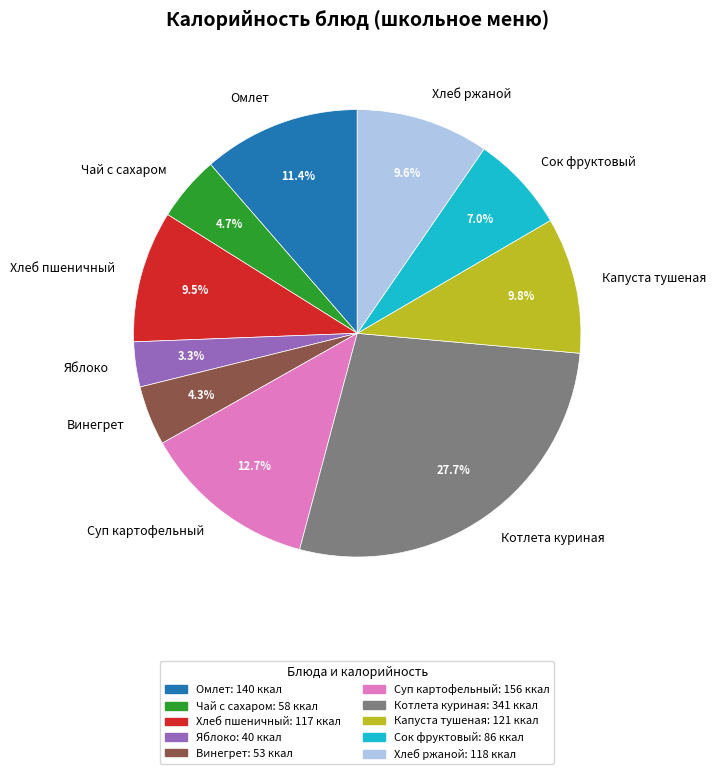

Is there any slice that represents more than half of the pie?

No